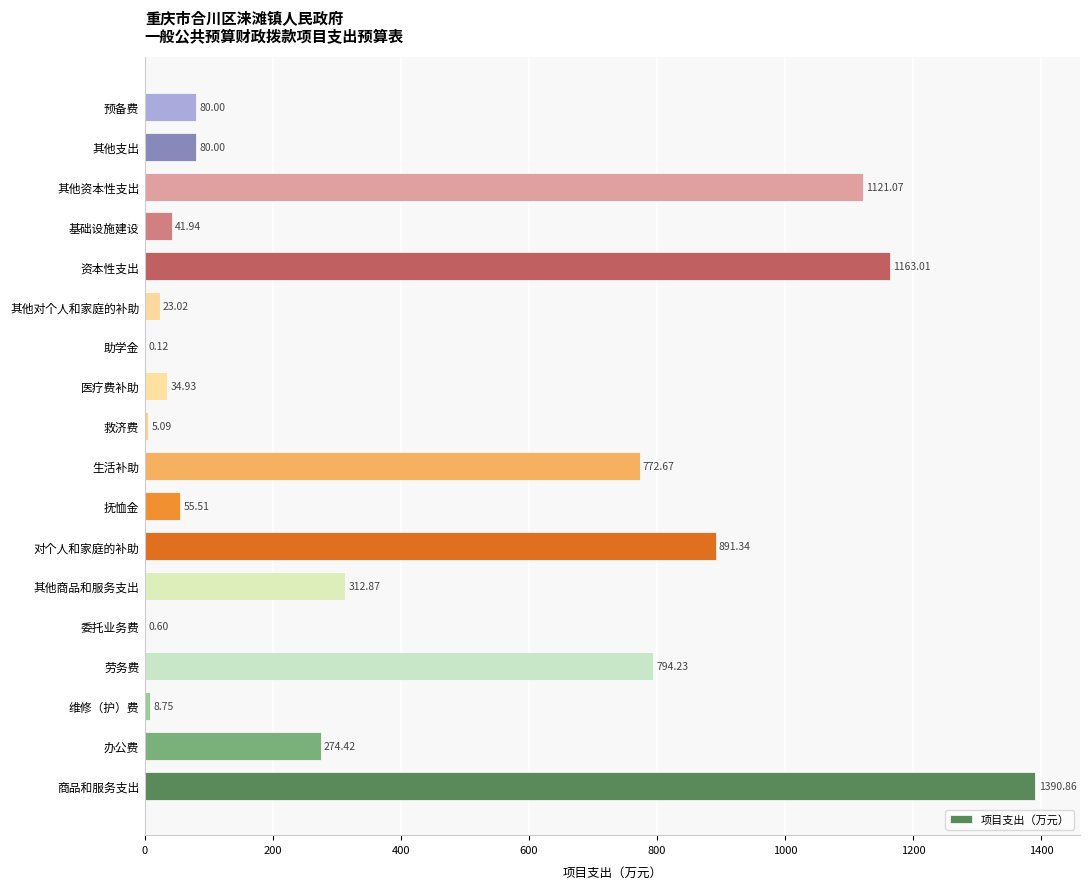

At which label is the value closest to 695?

生活补助